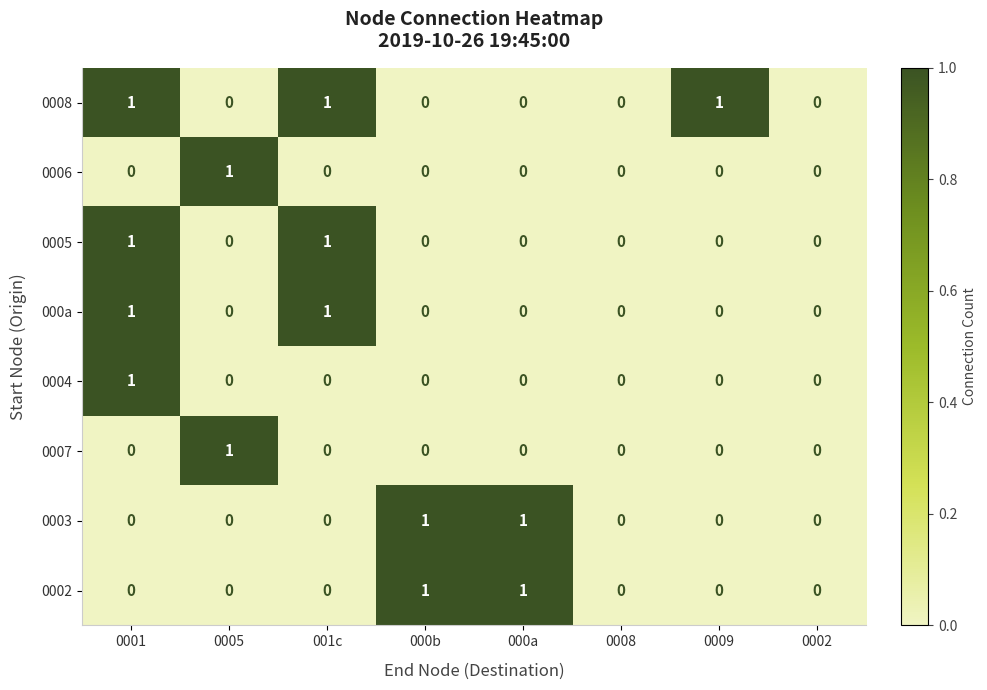

How many series are shown in this chart?

8